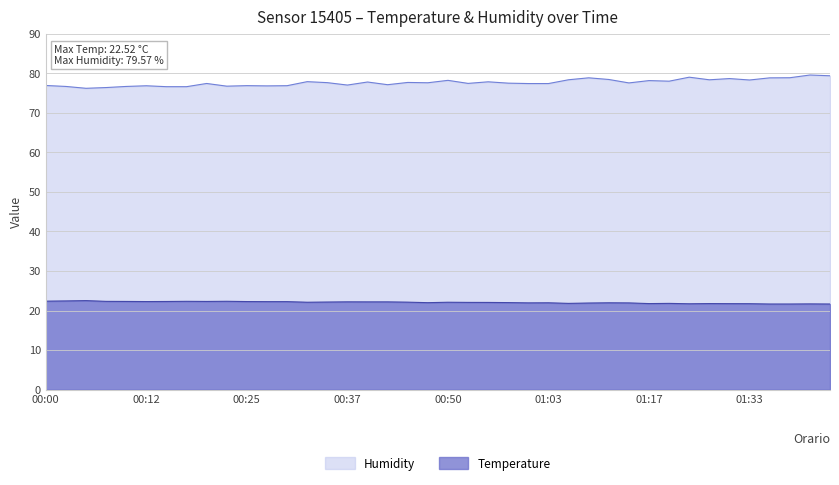

At which label is Humidity closest to 77?

00:37